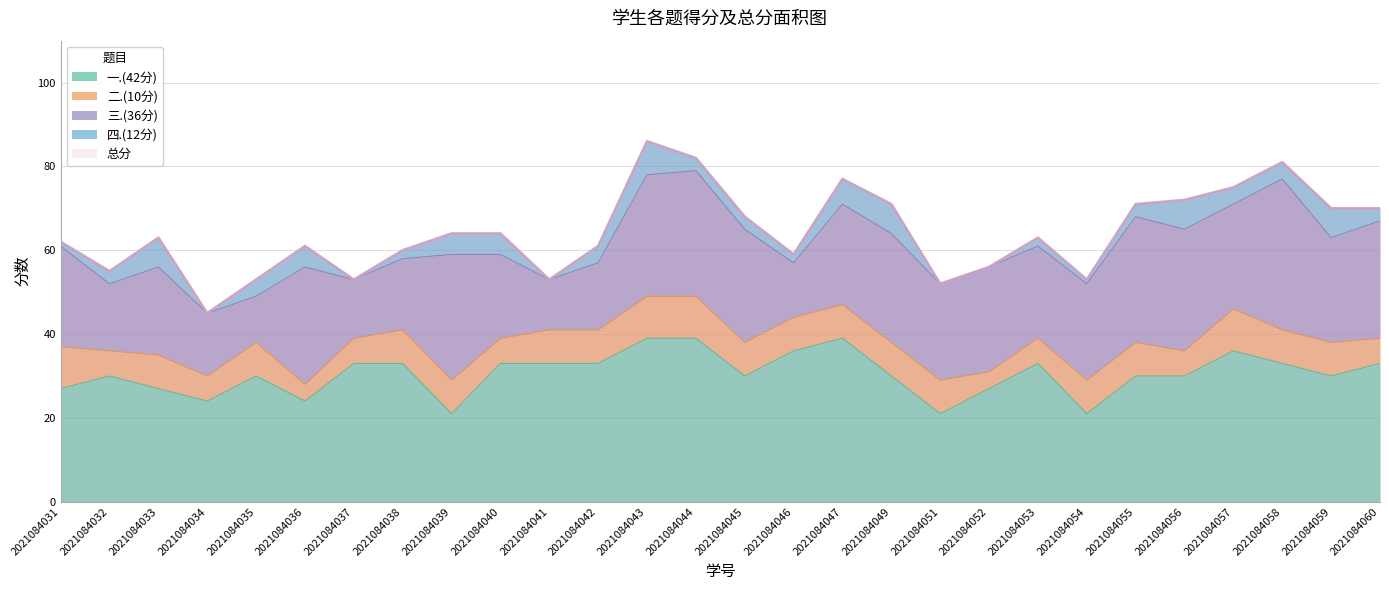

The value of 总分 at 2021084031 is 62. True or false?

True